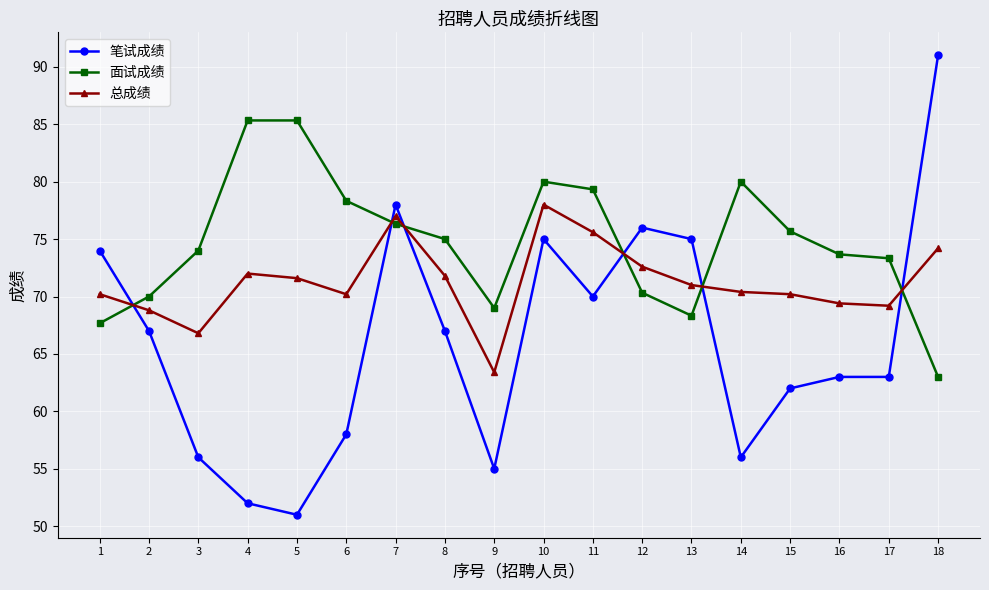

Which series has the largest total across all categories?

面试成绩